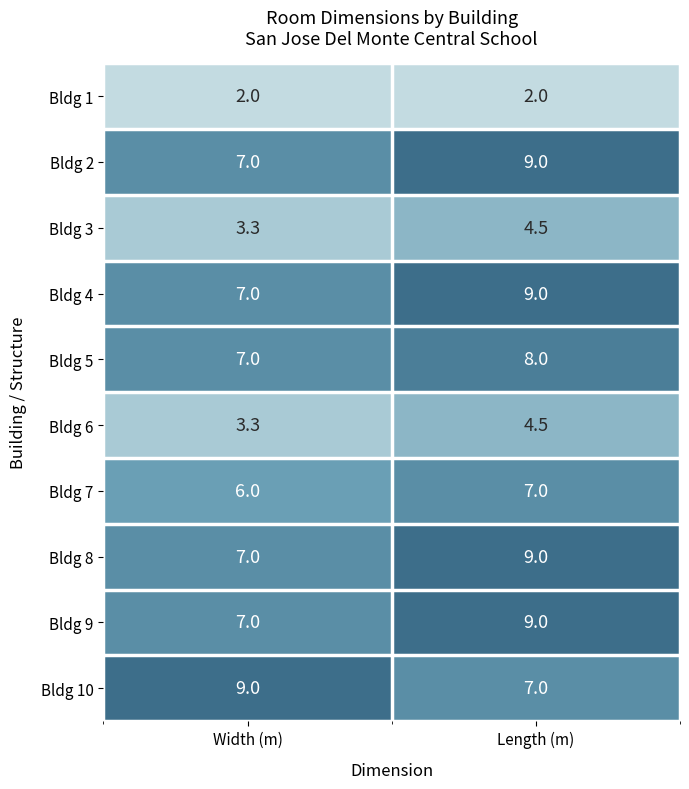

Is the value of Bldg 1 at Width (m) greater than the value of Bldg 7 at Width (m)?

No